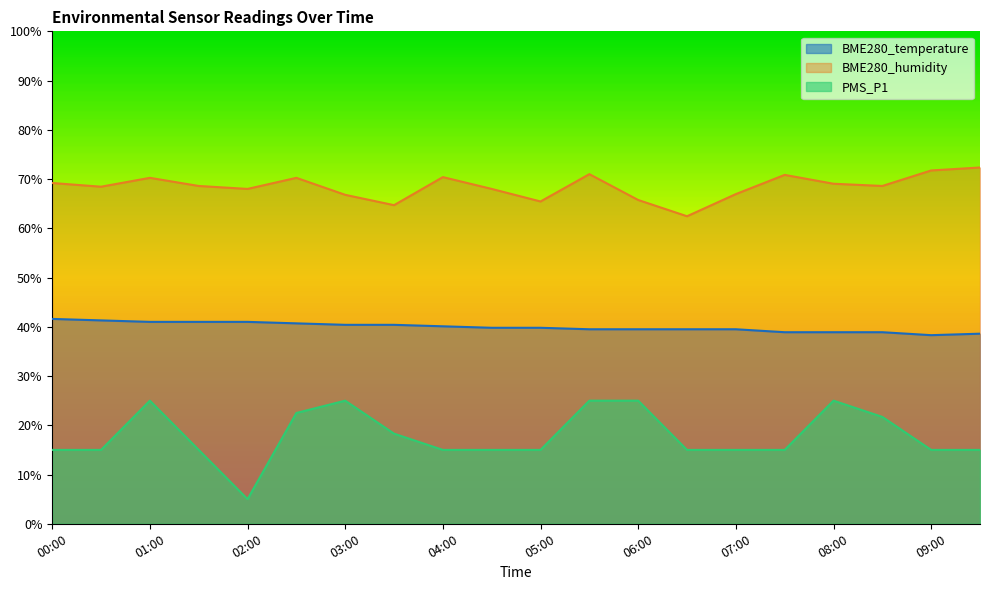

Which series has the largest range (max minus min)?

PMS_P1